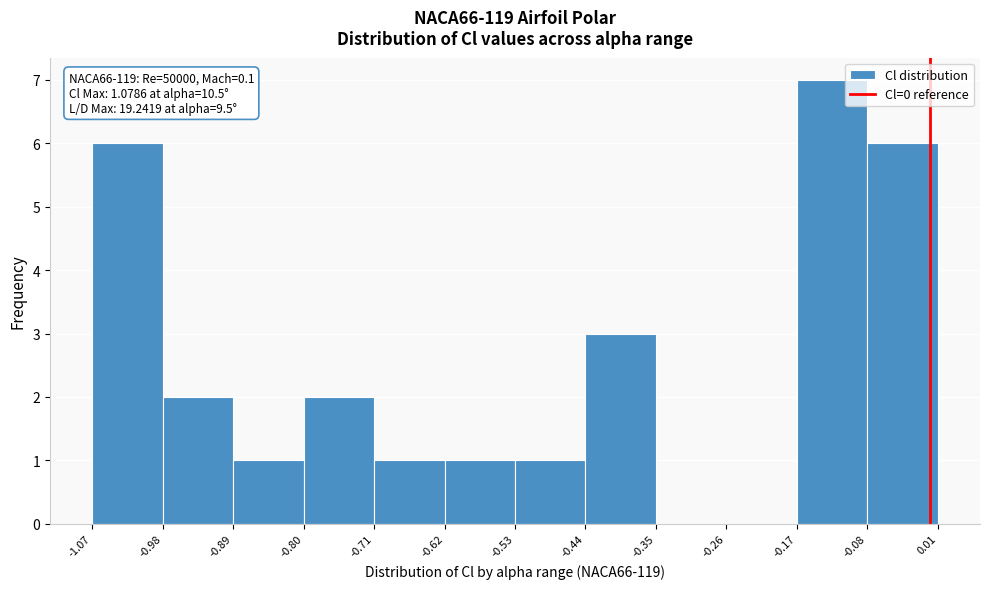

Over which range of the x-axis is the bar tallest?

-0.17 to -0.08